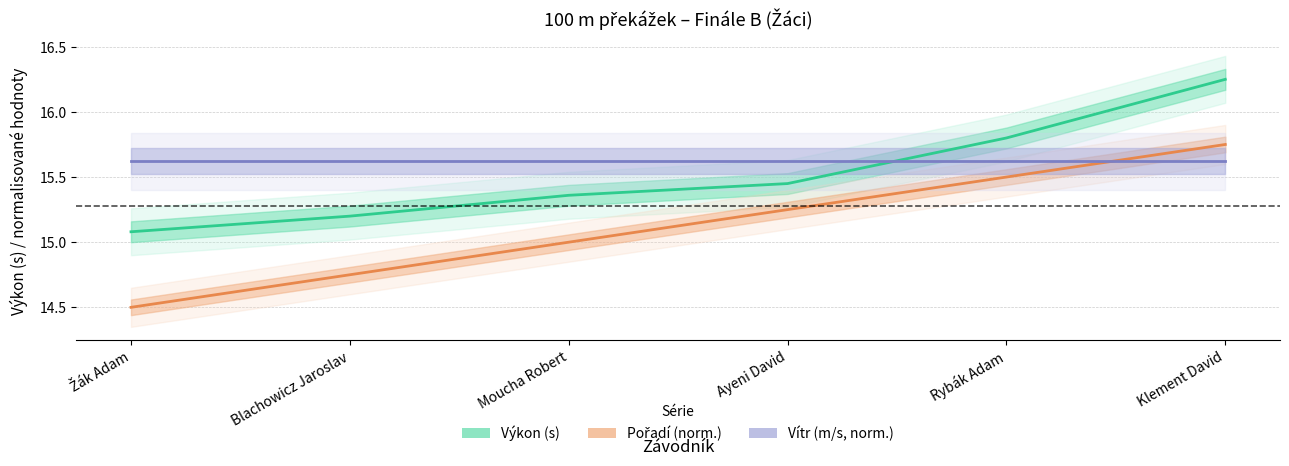

What is the value of the Pořadí (norm.) point at the 4th from the left?

15.2